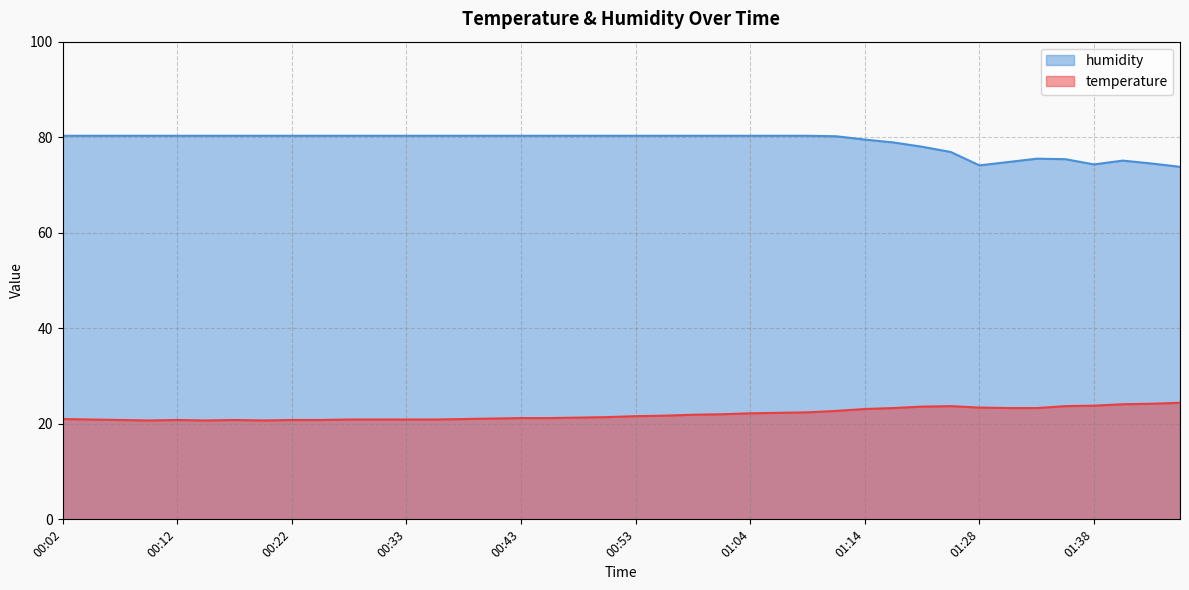

True or false: temperature and humidity cross at least once.

False